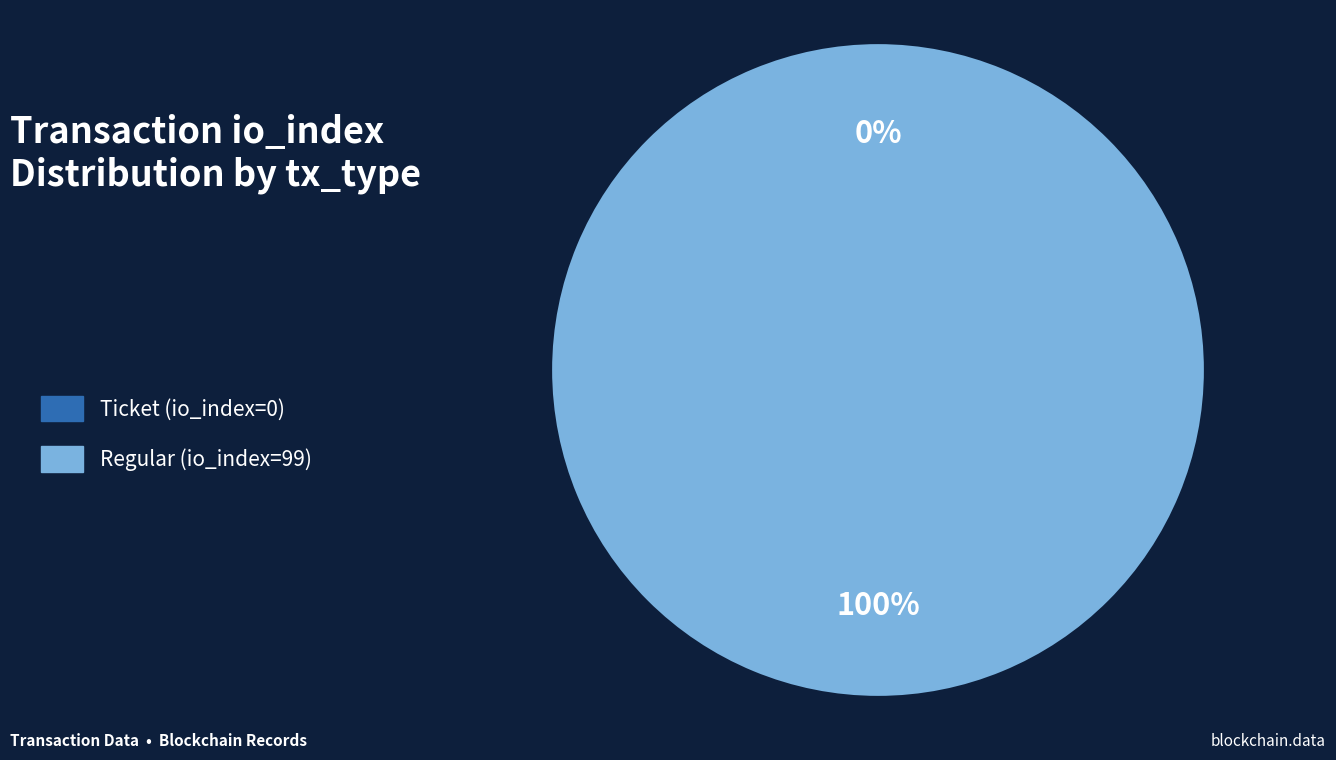

To the nearest percent, what is the difference between the Ticket (io_index=0) and Regular (io_index=99) slice percentages?

100%